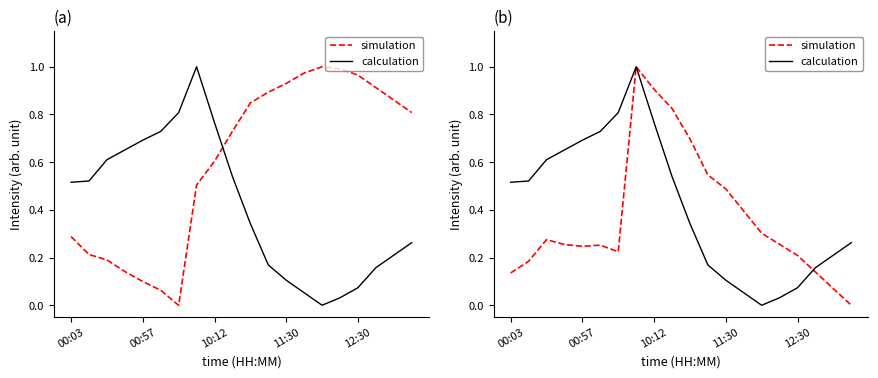

Which series has the widest spread of values?

simulation